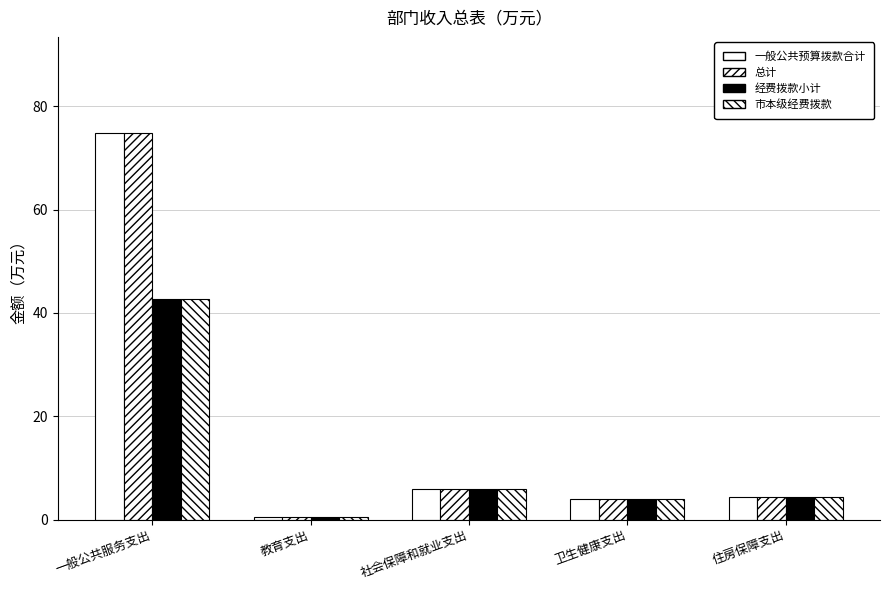

How many categories are shown in the chart?

5